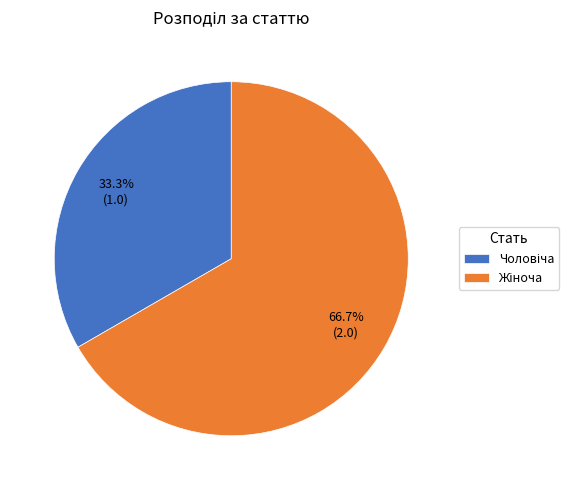

Is there a majority slice in this chart?

Yes